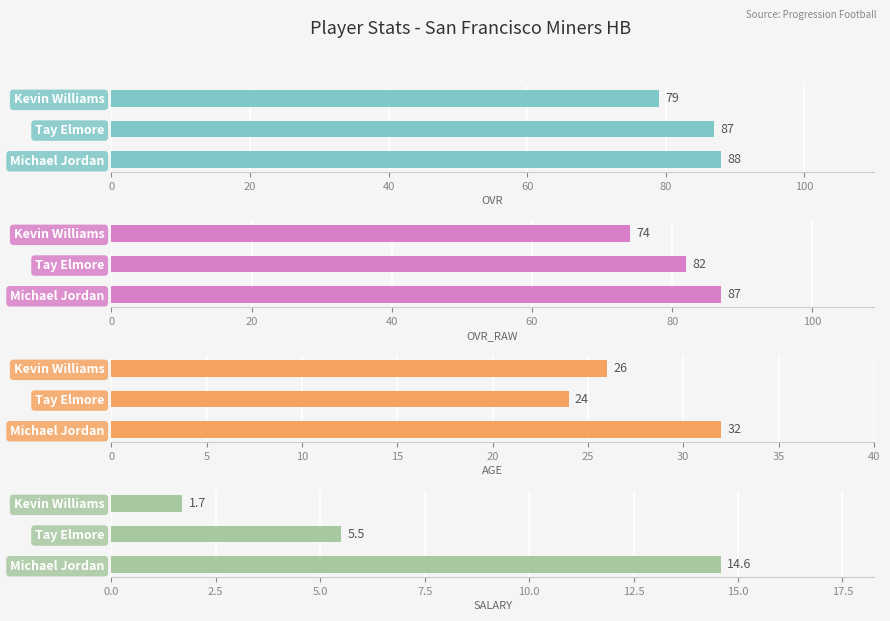

What is the lowest value of the ovr_raw series?

74.0